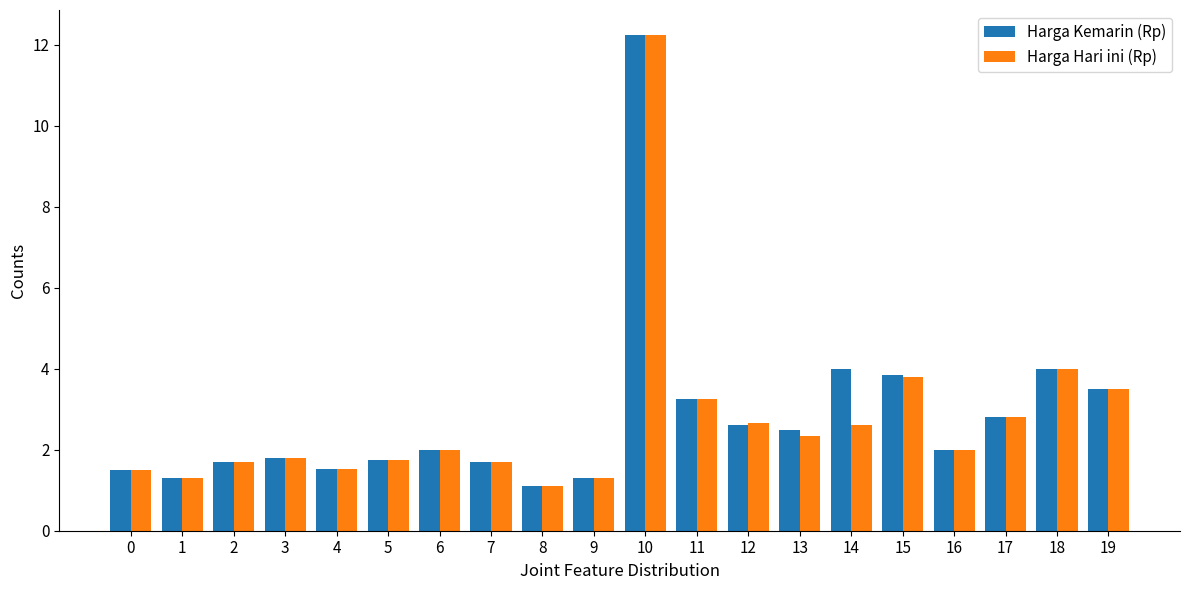

At which category is the sum across all series the highest?

10